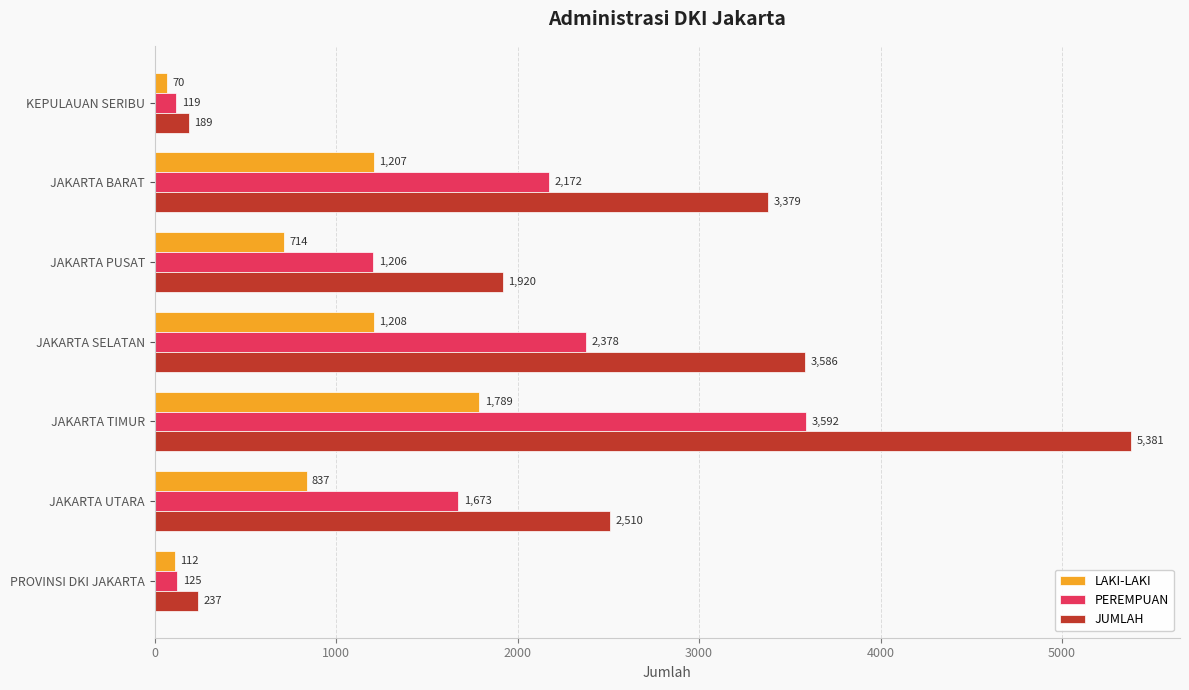

Where is LAKI-LAKI nearest to the value 929?

JAKARTA UTARA